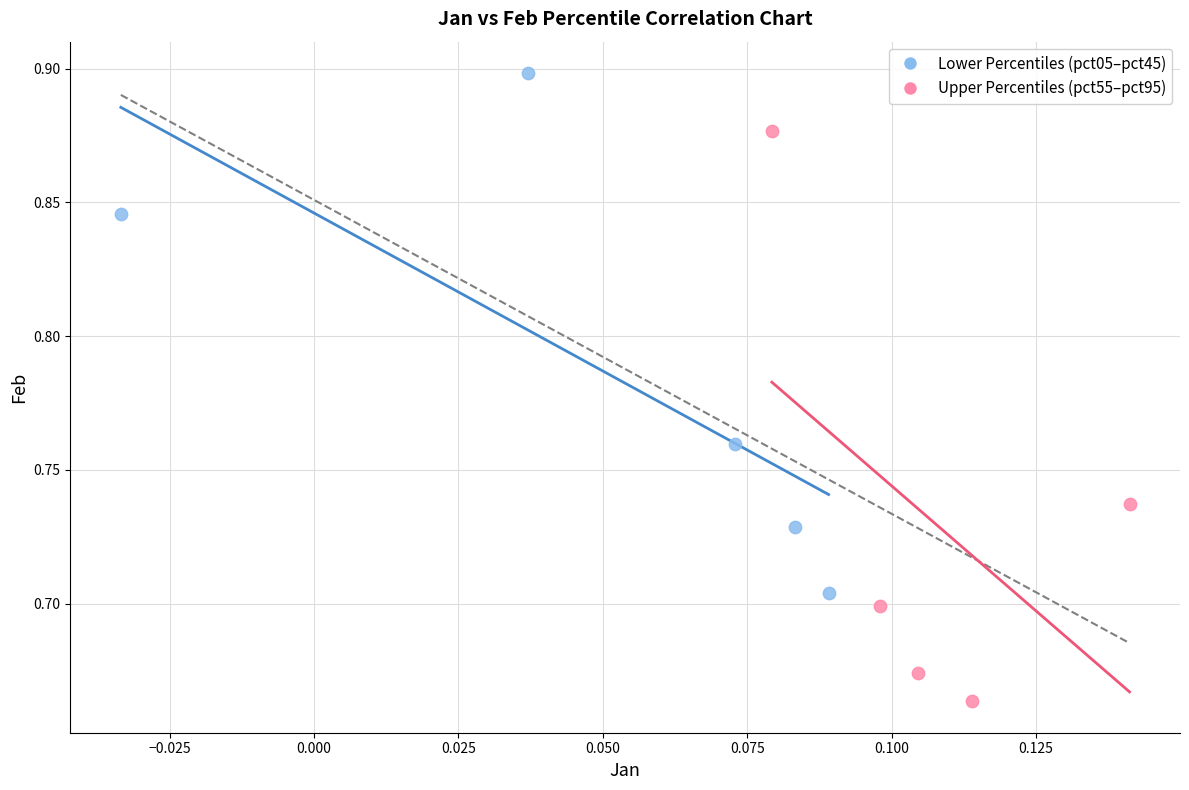

Which series contains the highest Y value?

Lower Percentiles (pct05–pct45)